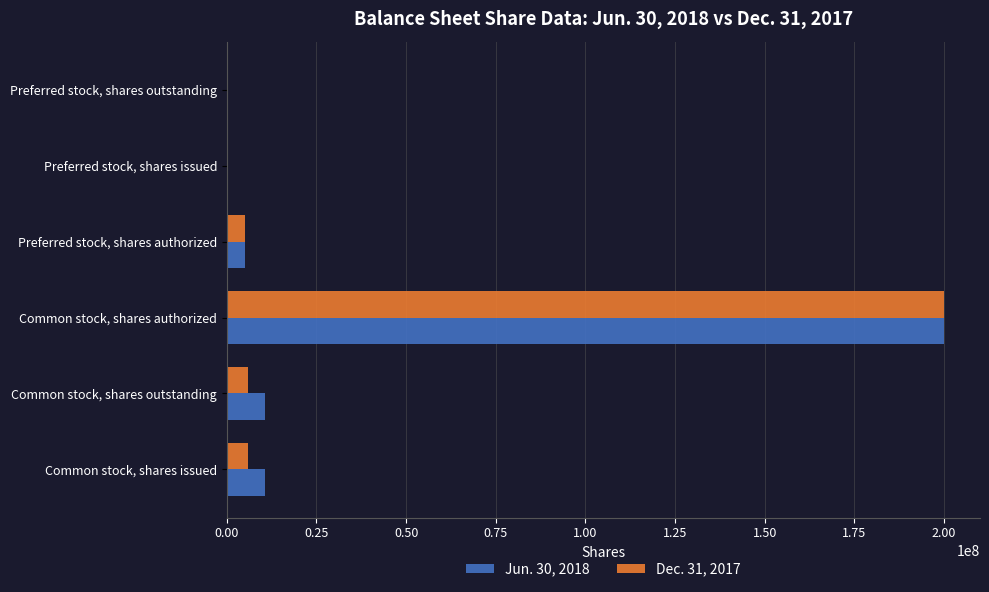

The Jun. 30, 2018 series shows 10586661 at Common stock, shares issued. True or false?

True